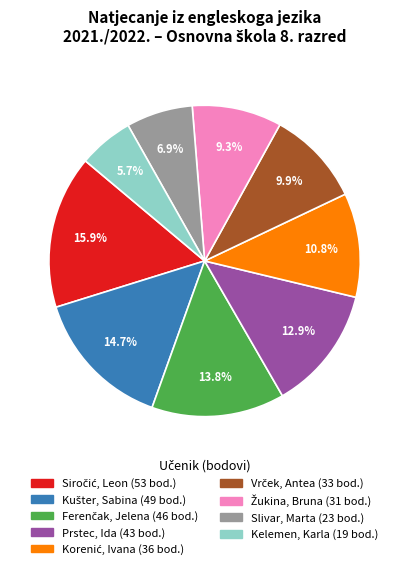

What is the smallest slice in the pie chart?

Kelemen, Karla